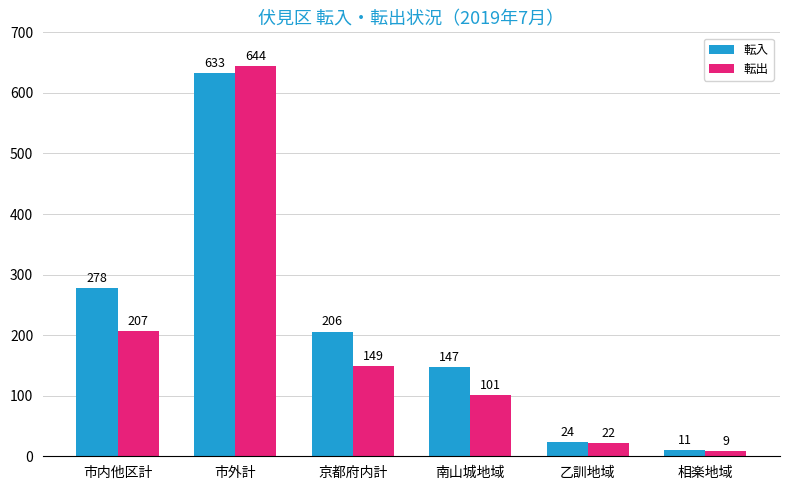

How many bars are there in each group?

2